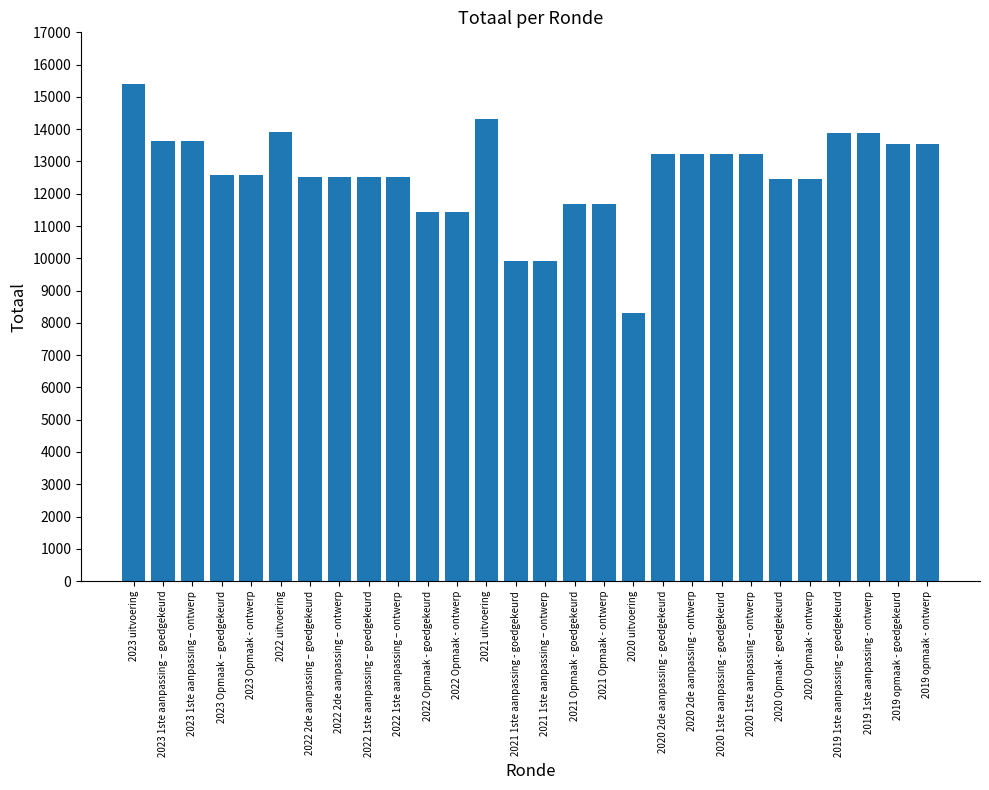

What is the label of the 3rd bar from the left?

2023 1ste aanpassing – ontwerp